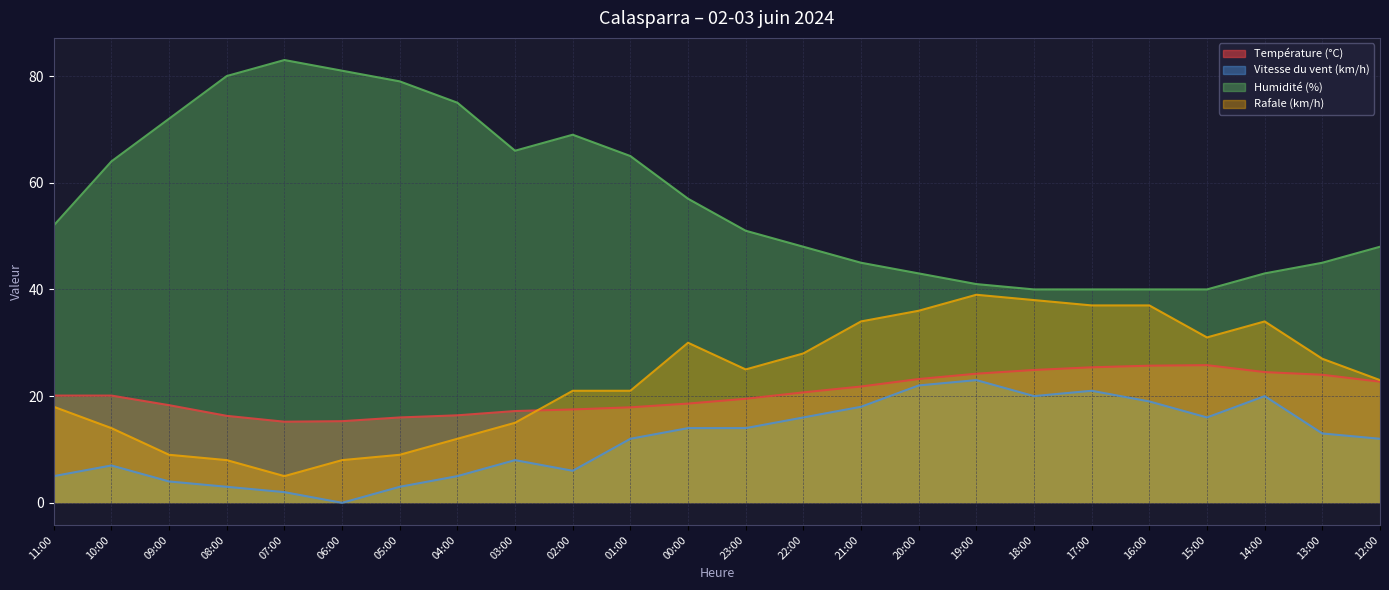

Rank the series at 15:00 from lowest to highest value.

Vitesse du vent (km/h), Température (°C), Rafale (km/h), Humidité (%)